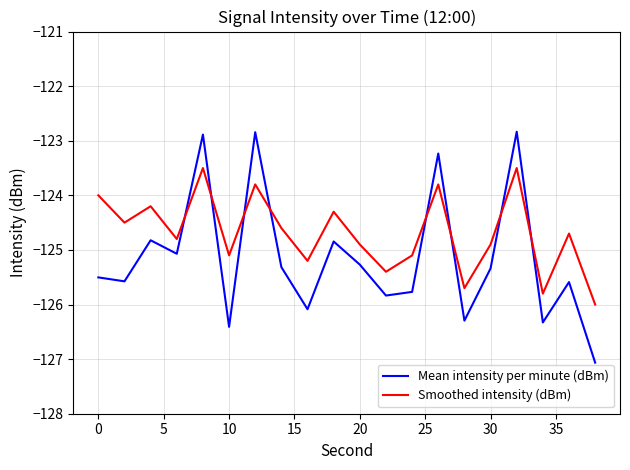

Reading right to left, transcribe all the data shown in this chart.

Mean intensity per minute (dBm): -127.1	-125.6	-126.3	-122.8	-125.3	-126.3	-123.2	-125.8	-125.8	-125.3	-124.8	-126.1	-125.3	-122.8	-126.4	-122.9	-125.1	-124.8	-125.6	-125.5
Smoothed intensity (dBm): -126.0	-124.7	-125.8	-123.5	-124.9	-125.7	-123.8	-125.1	-125.4	-124.9	-124.3	-125.2	-124.6	-123.8	-125.1	-123.5	-124.8	-124.2	-124.5	-124.0